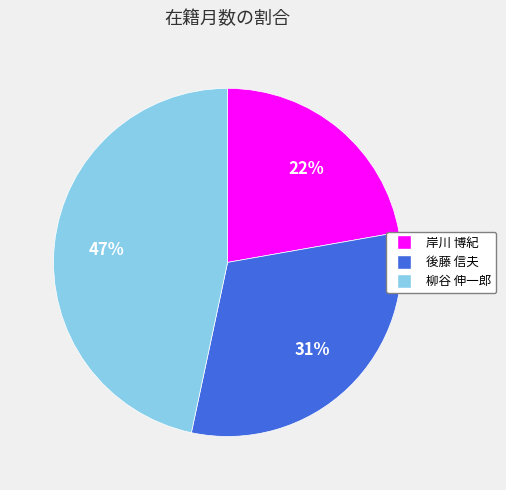

Combined, do 岸川 博紀 and 柳谷 伸一郎 account for over 50%?

Yes